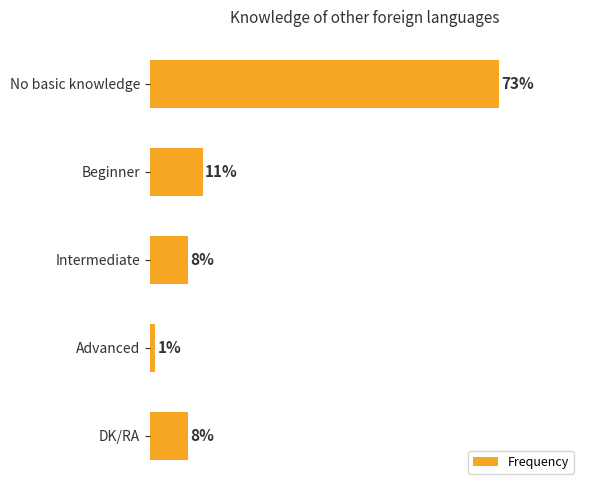

Between Beginner and Advanced, which is larger?

Beginner